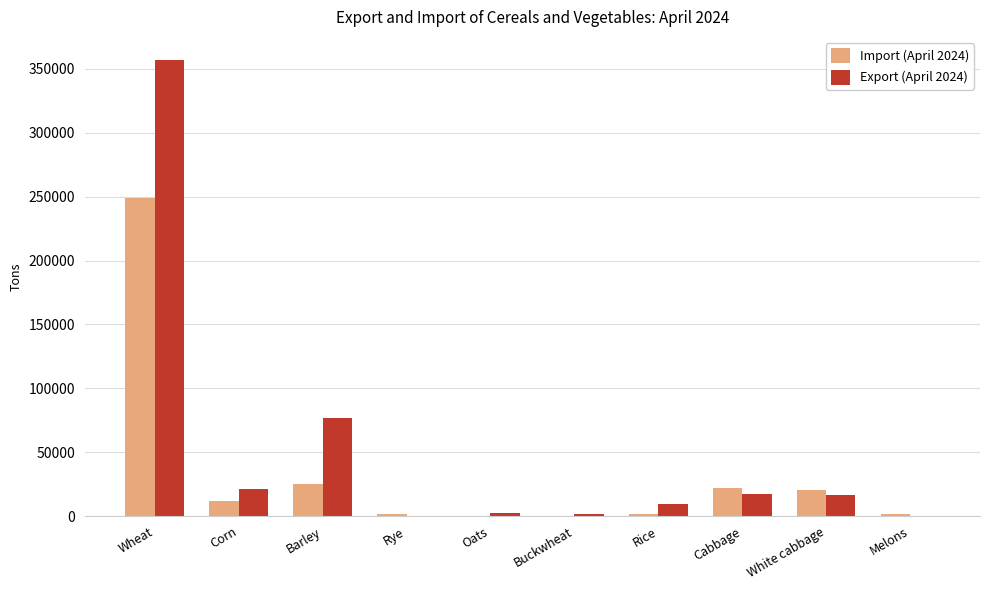

At which label does Export (April 2024) first exceed 16595?

Wheat